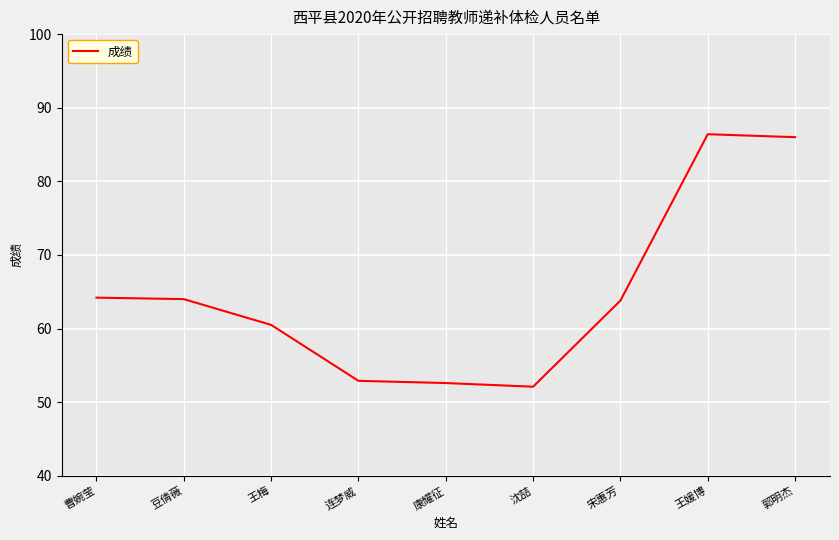

What is the approximate value at 沈喆?

52.1